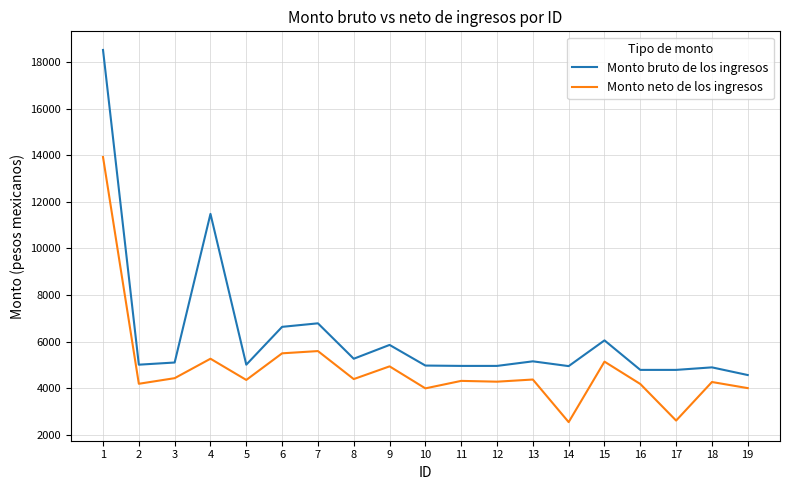

True or false: Monto neto de los ingresos and Monto bruto de los ingresos intersect in this chart.

False